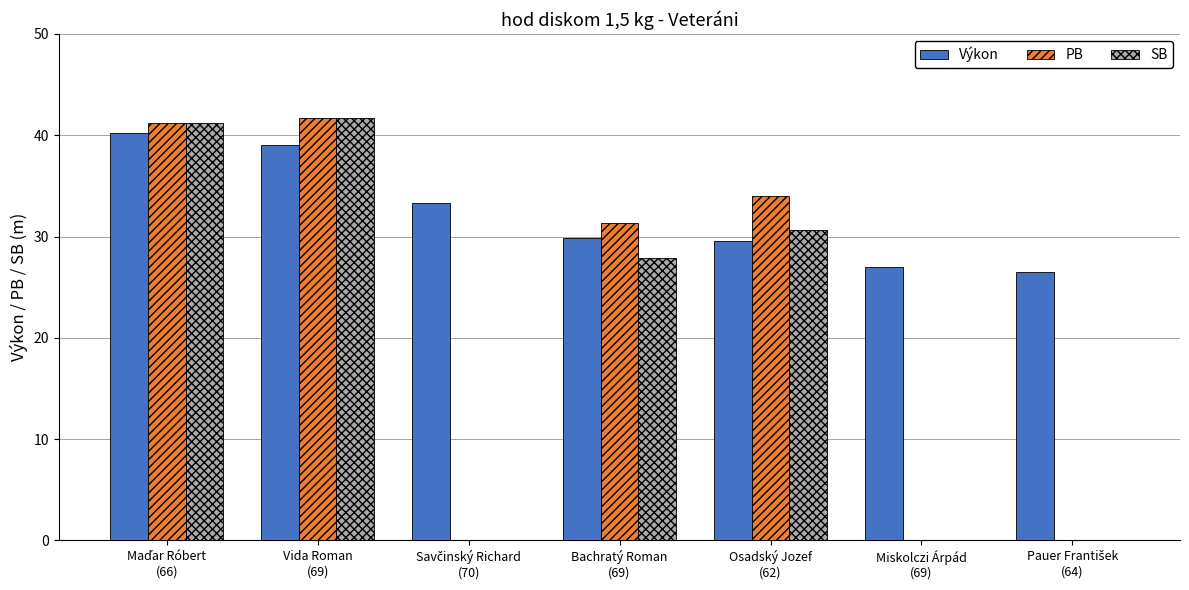

What is the average value of the PB series?

21.2